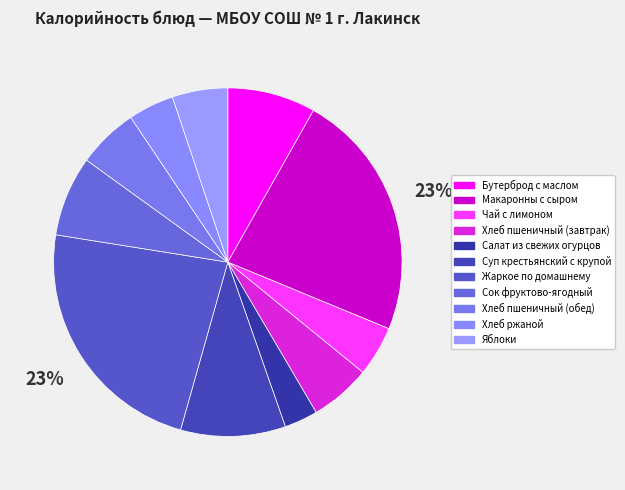

Does Сок фруктово-ягодный account for over 50% of the chart?

No